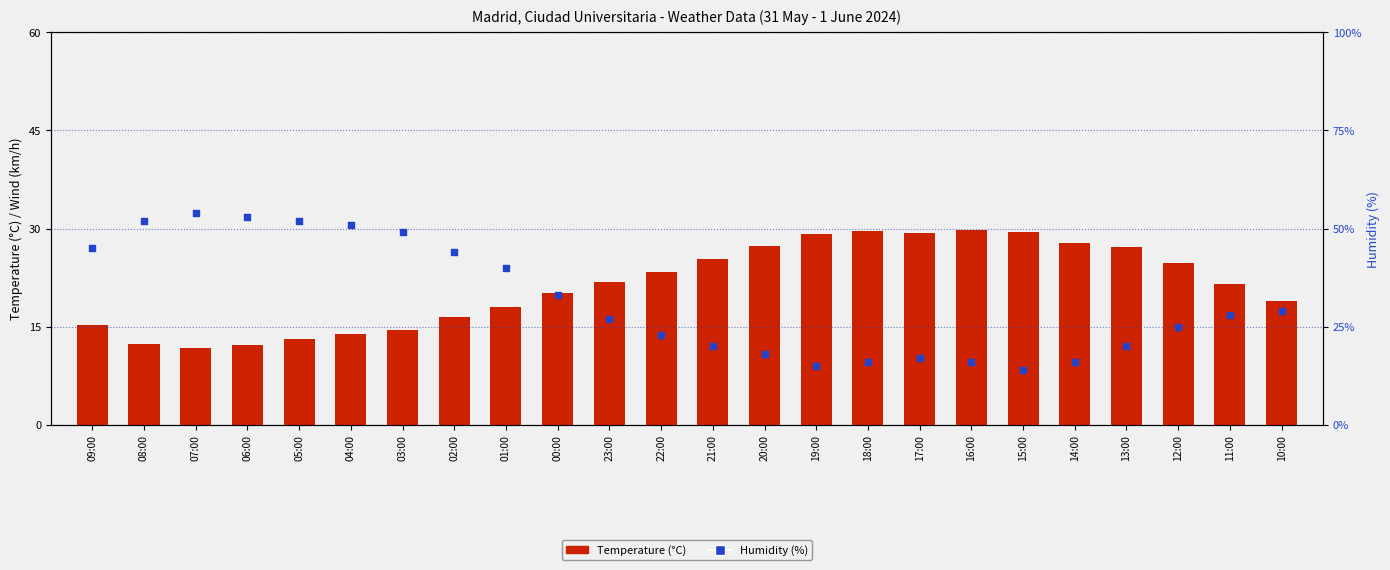

Which series has the widest spread of Y values?

Humidity (%)